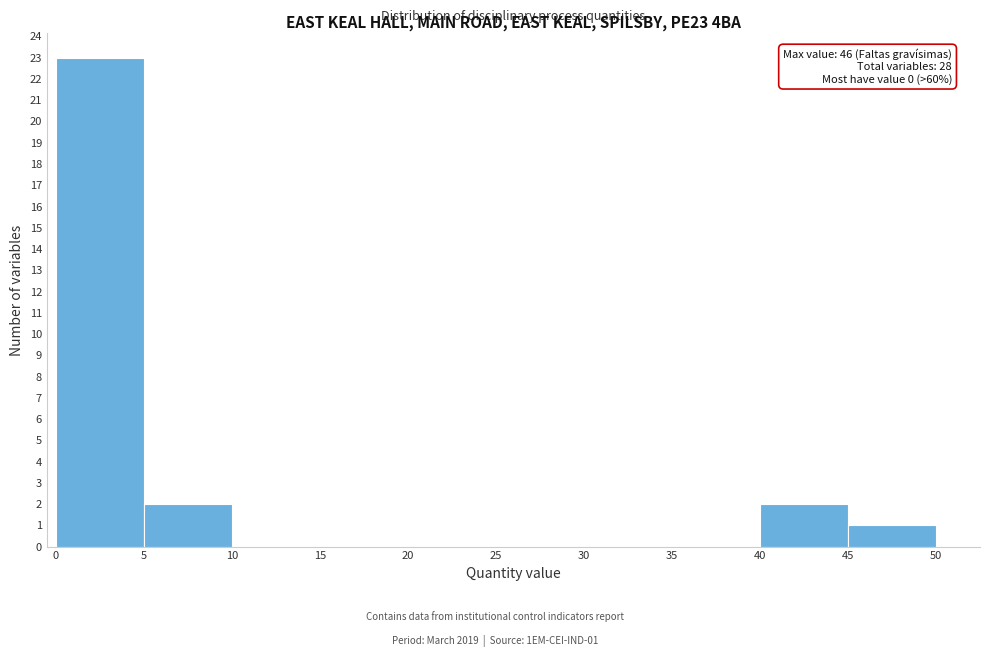

Over which range of the x-axis is the bar tallest?

0 to 5